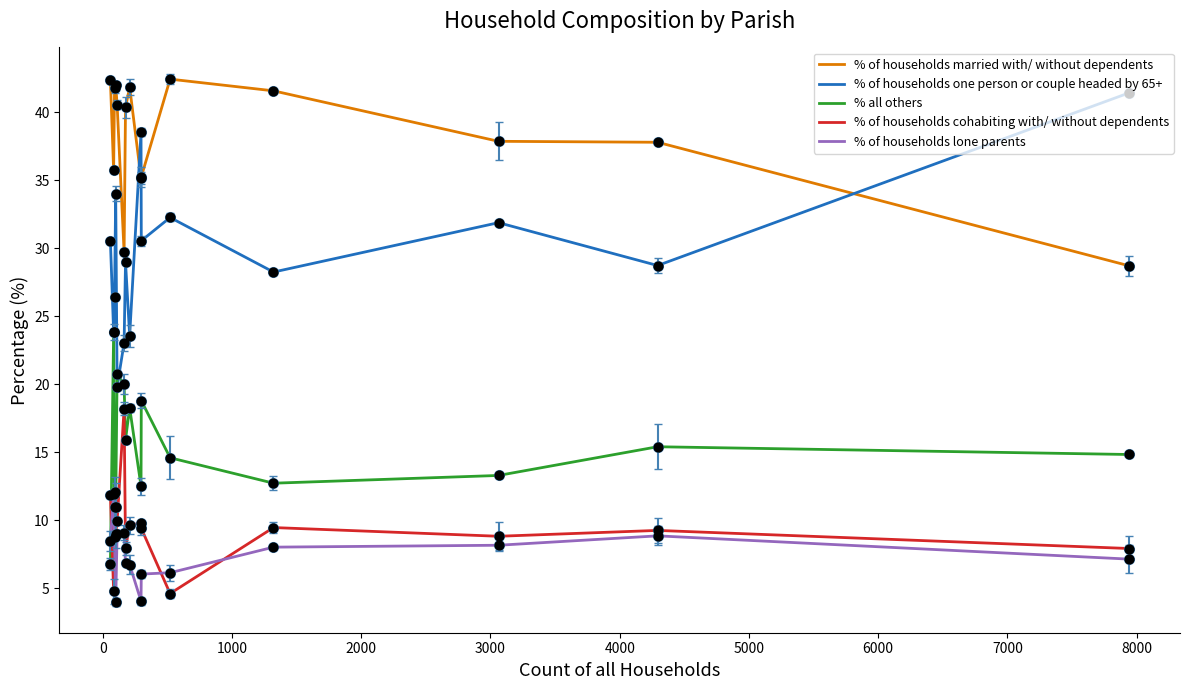

At how many categories does at least one series exceed 28?

15